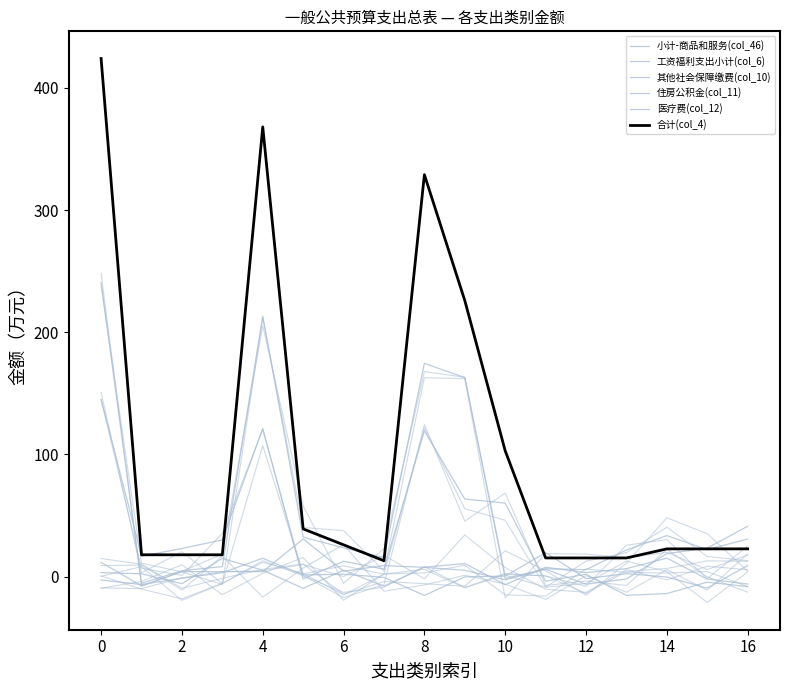

Reading left to right, list all the values displayed in this chart.

小计-商品和服务(col_46): 145.0	16.8	23.1	30.1	121.3	-1.9	12.6	6.1	119.4	63.6	60.2	-3.7	1.9	-15.3	-13.8	-4.5	-8.1
工资福利支出小计(col_6): 240.8	-5.4	4.9	8.2	213.3	32.4	23.6	15.7	174.6	162.9	-1.5	6.5	5.8	21.8	33.6	22.2	30.8
其他社会保障缴费(col_10): -2.7	-6.4	-1.3	3.2	15.1	1.4	2.1	-0.6	-15.4	-0.2	0.5	19.7	-1.5	2.4	-0.3	-9.3	9.1
住房公积金(col_11): 3.3	2.3	-5.7	14.9	5.3	-9.5	5.3	-7.8	7.8	10.7	-6.6	7.7	3.3	6.6	15.2	-2.0	-6.0
医疗费(col_12): 11.7	-7.5	4.1	4.1	4.1	30.8	4.6	9.1	7.6	5.2	-2.5	6.1	-6.2	-1.9	18.9	23.4	41.3
合计(col_4): 424.0	17.9	17.9	17.9	368.1	39.1	26.1	13.0	329.0	226.0	103.0	15.3	15.3	15.3	22.8	22.8	22.8